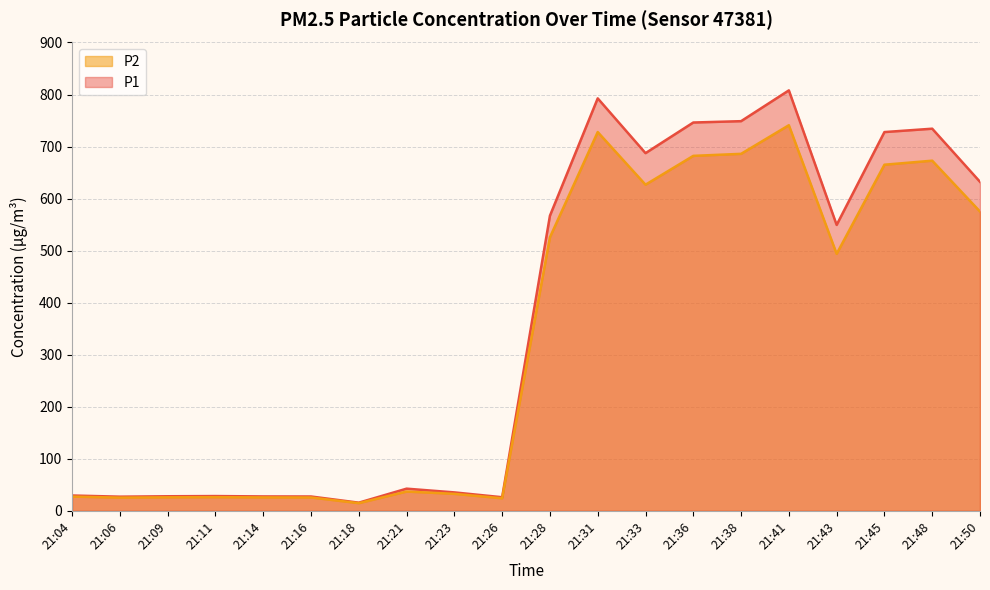

How many data points in P1 are above 549?

10